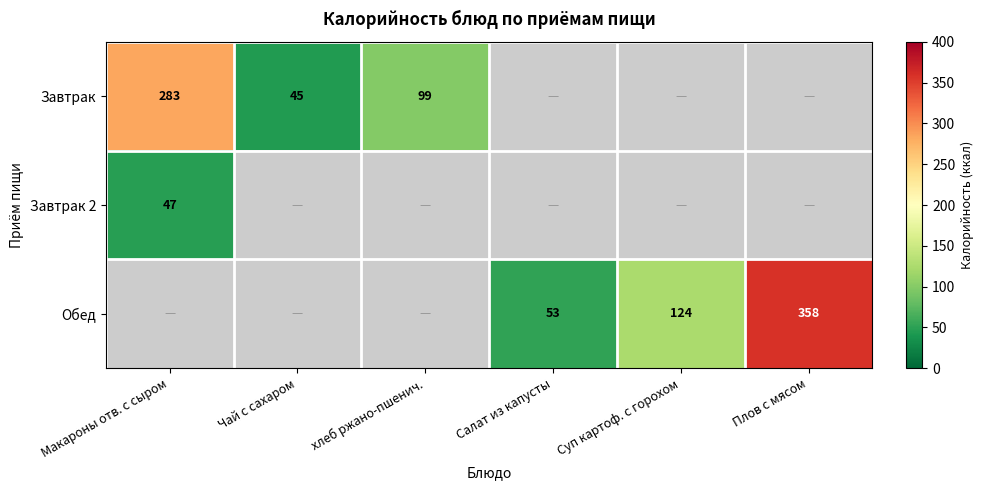

The value of Обед at Плов с мясом is 564. True or false?

False